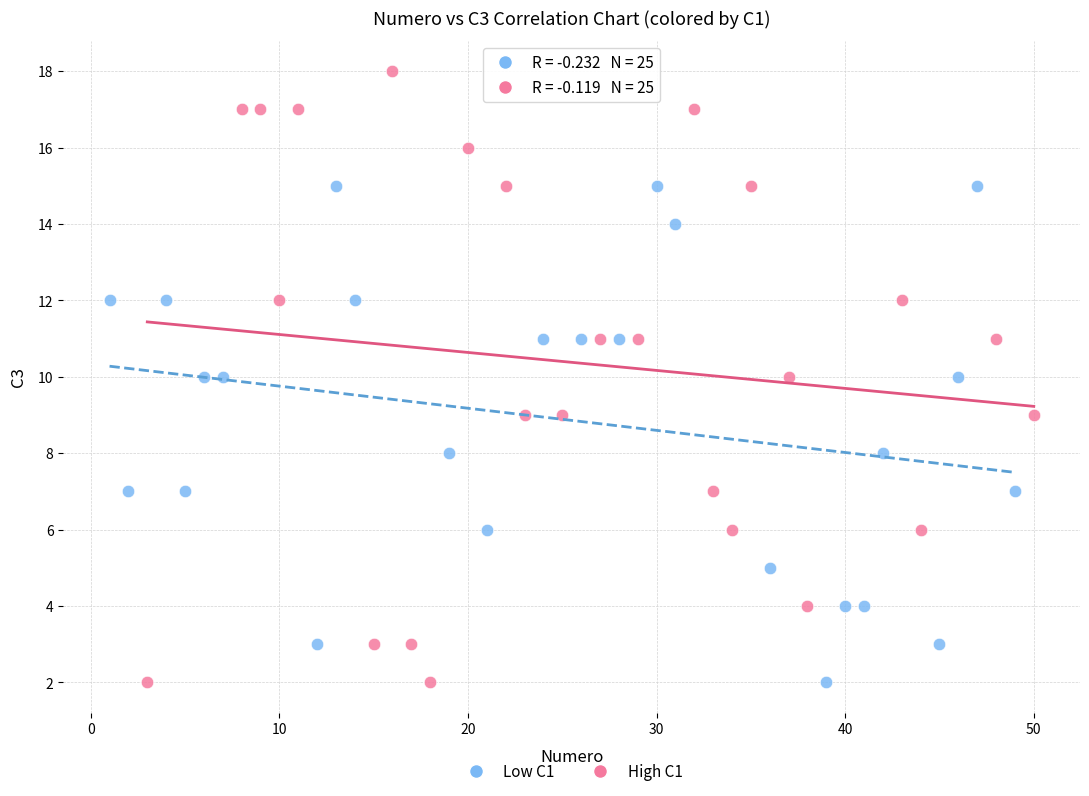

Which series contains the highest Y value?

High C1